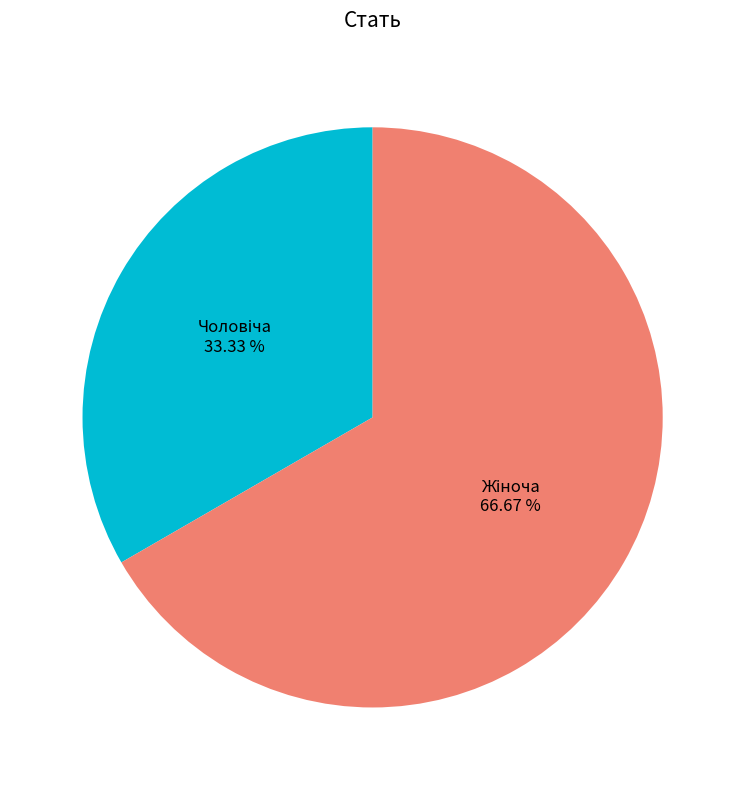

Is there any slice that represents more than half of the pie?

Yes